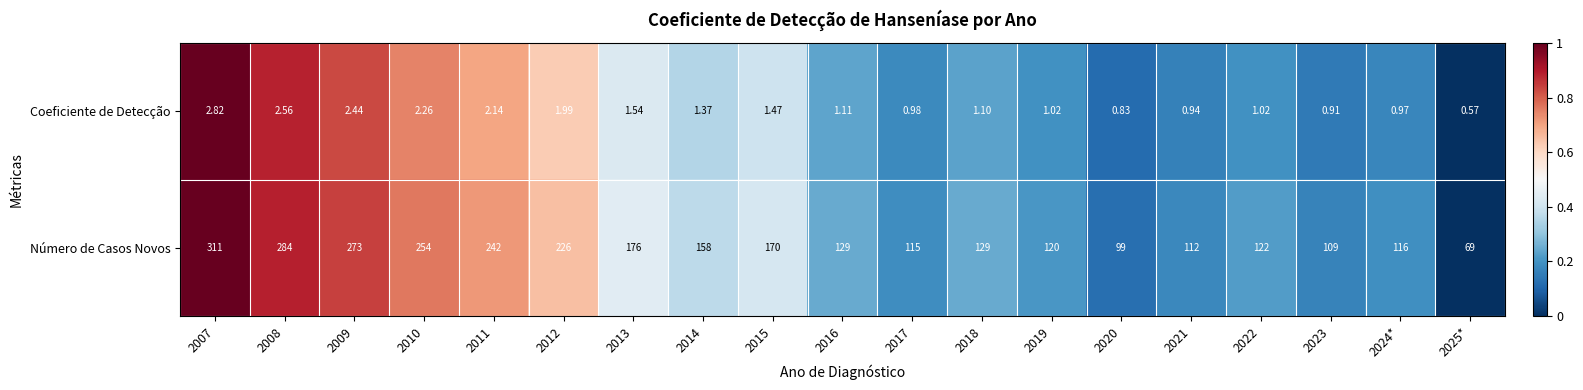

Which series has the widest spread of values?

Número de Casos Novos